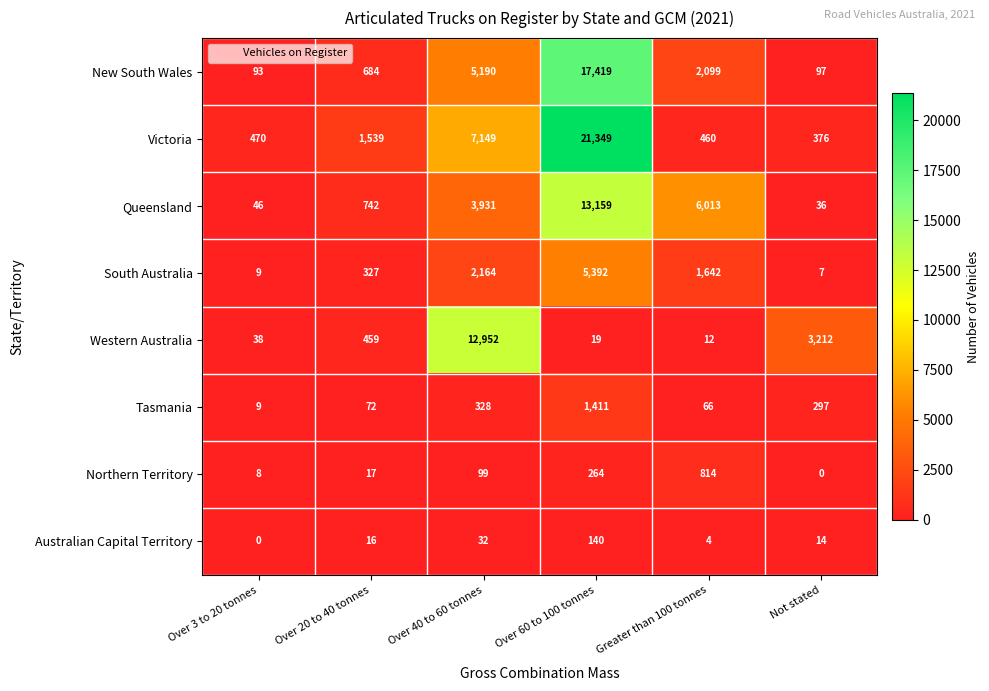

What is the maximum value shown in the chart?

21349